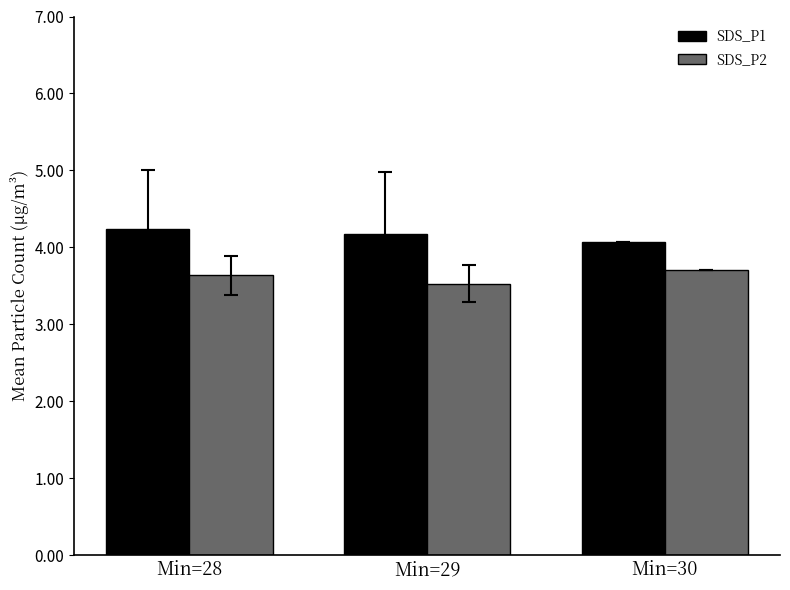

Count the SDS_P2 values in the range 3 to 4.

3